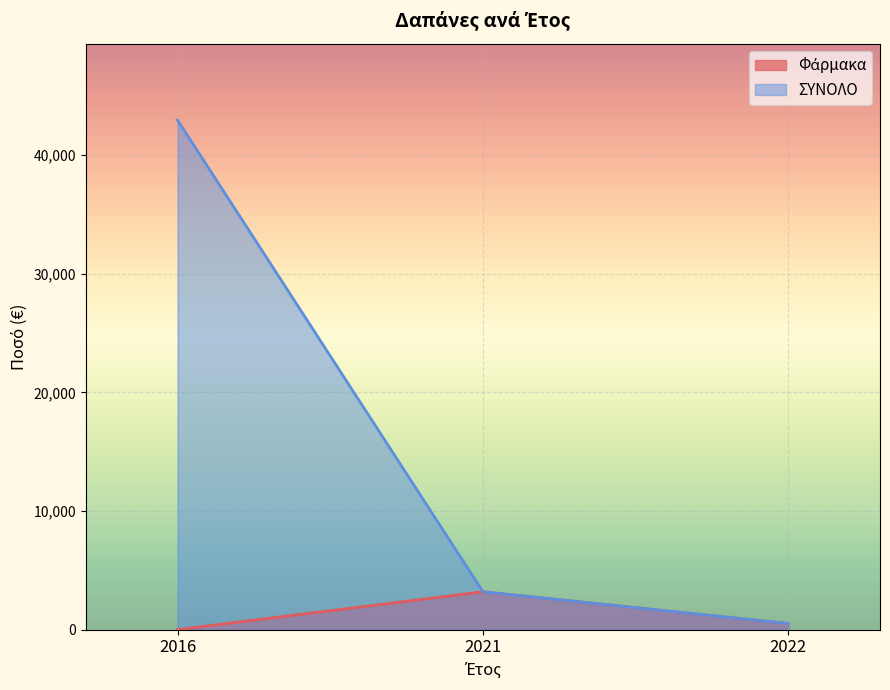

Does the chart display data point markers on the line(s)?

No